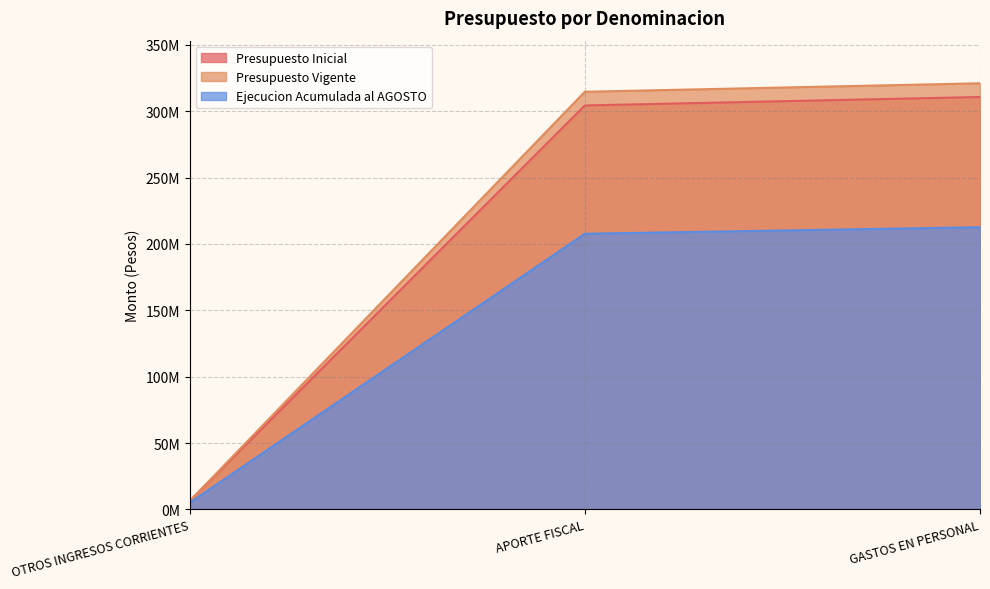

Which series has the largest total across all categories?

Presupuesto Vigente